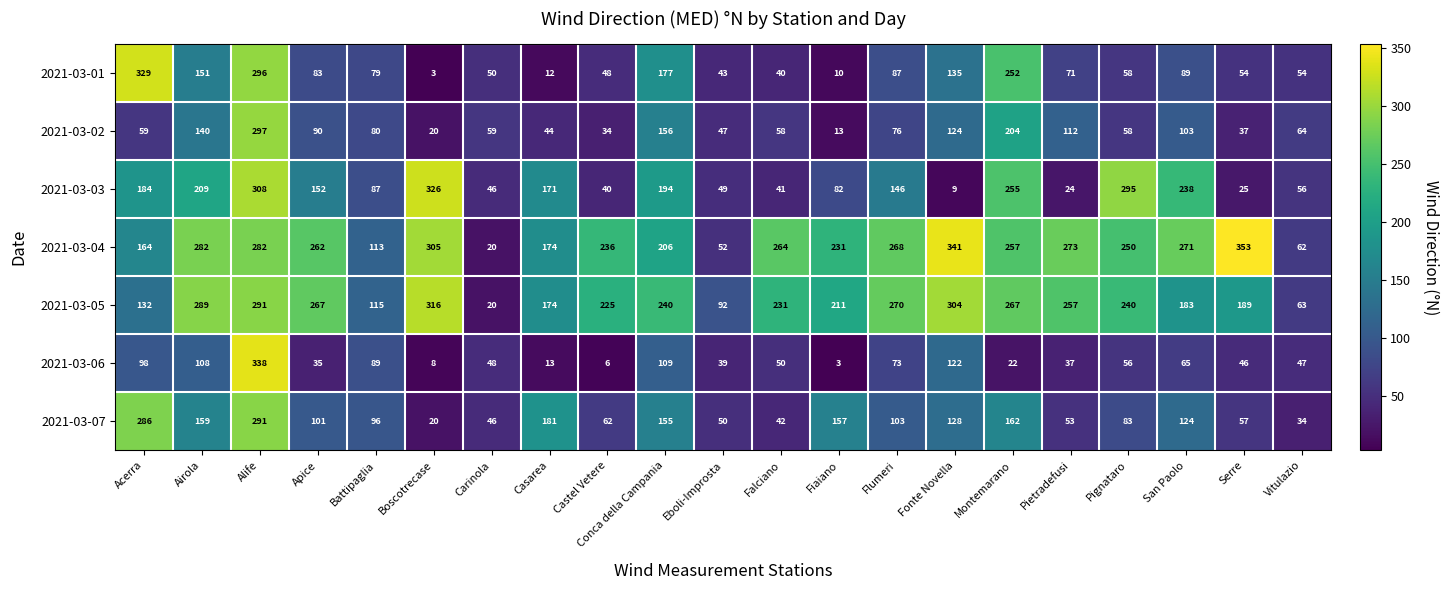

What value does the 2021-03-07 series have at Castel Vetere?

62